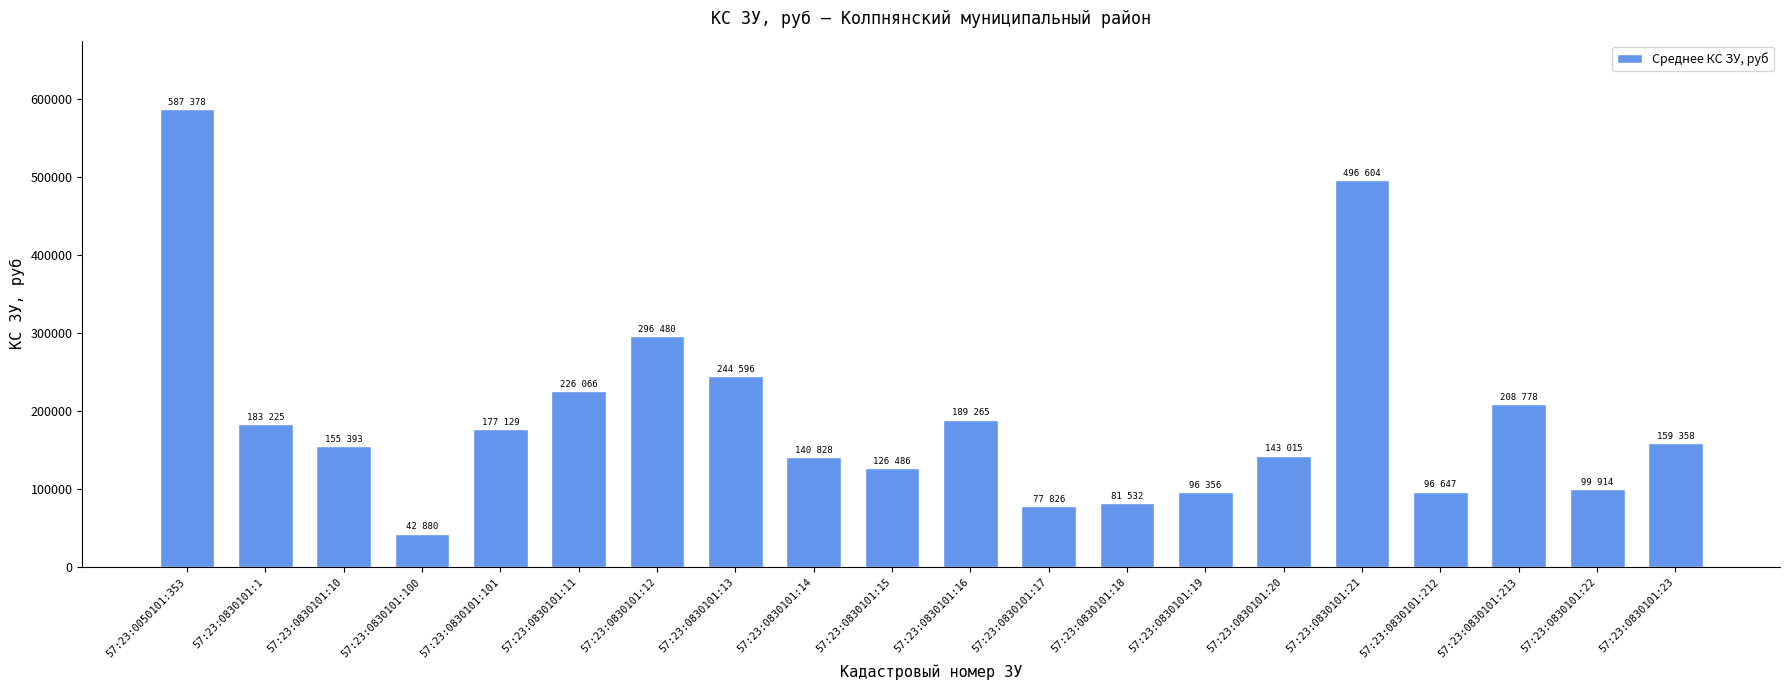

What is the greatest value displayed?

587378.4